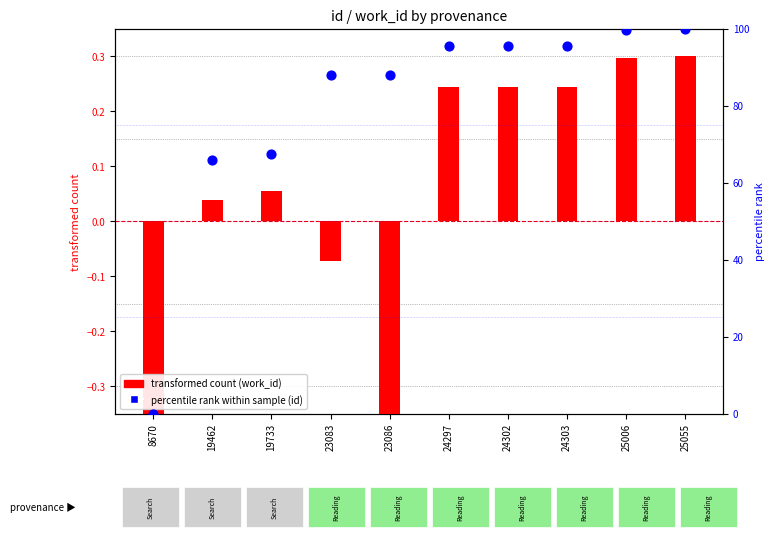

At how many categories does at least one series exceed 82?

7